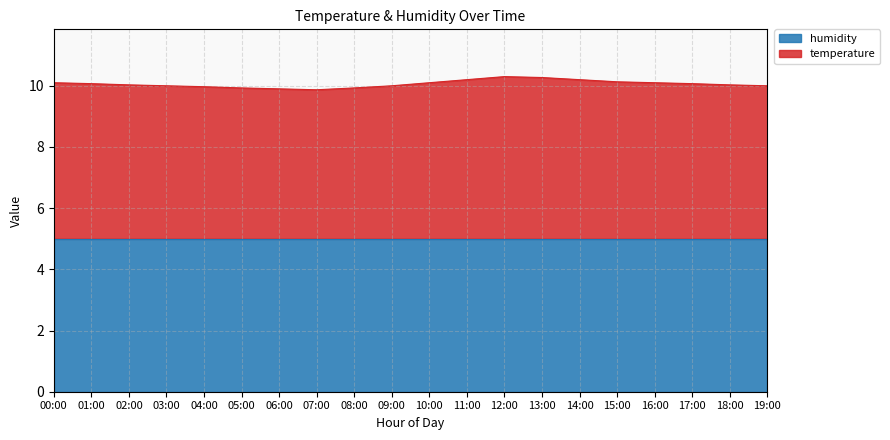

What is the difference between the second highest and minimum values?

0.4